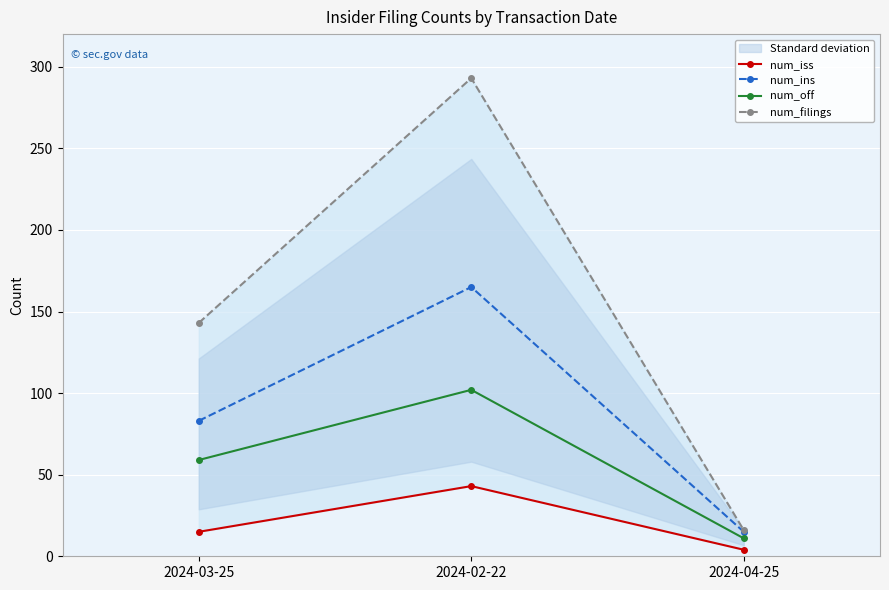

Which label corresponds to the largest value in the chart?

2024-02-22